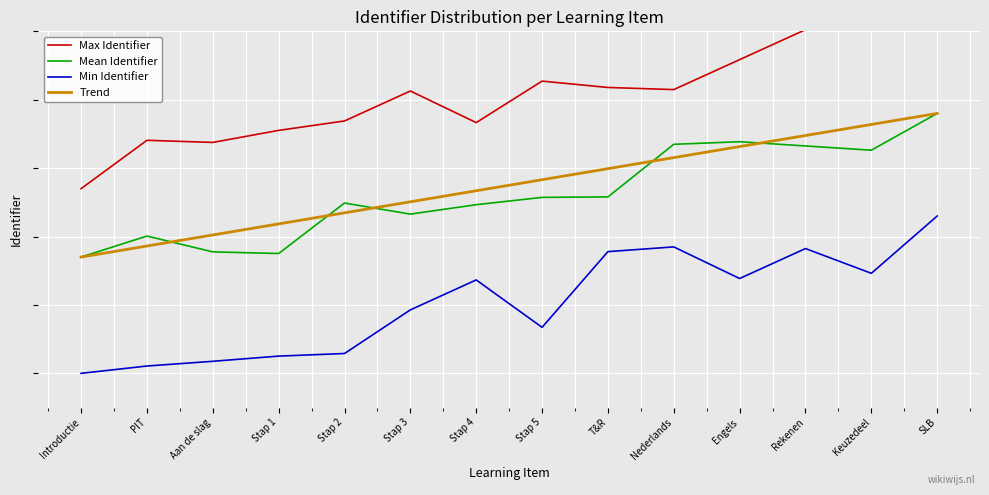

How many values in the Trend series exceed 18?

7